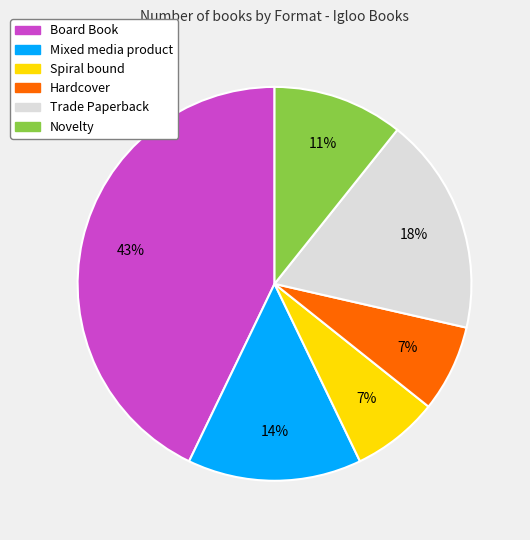

To the nearest percent, what is the difference between the largest and smallest slice percentages?

36%